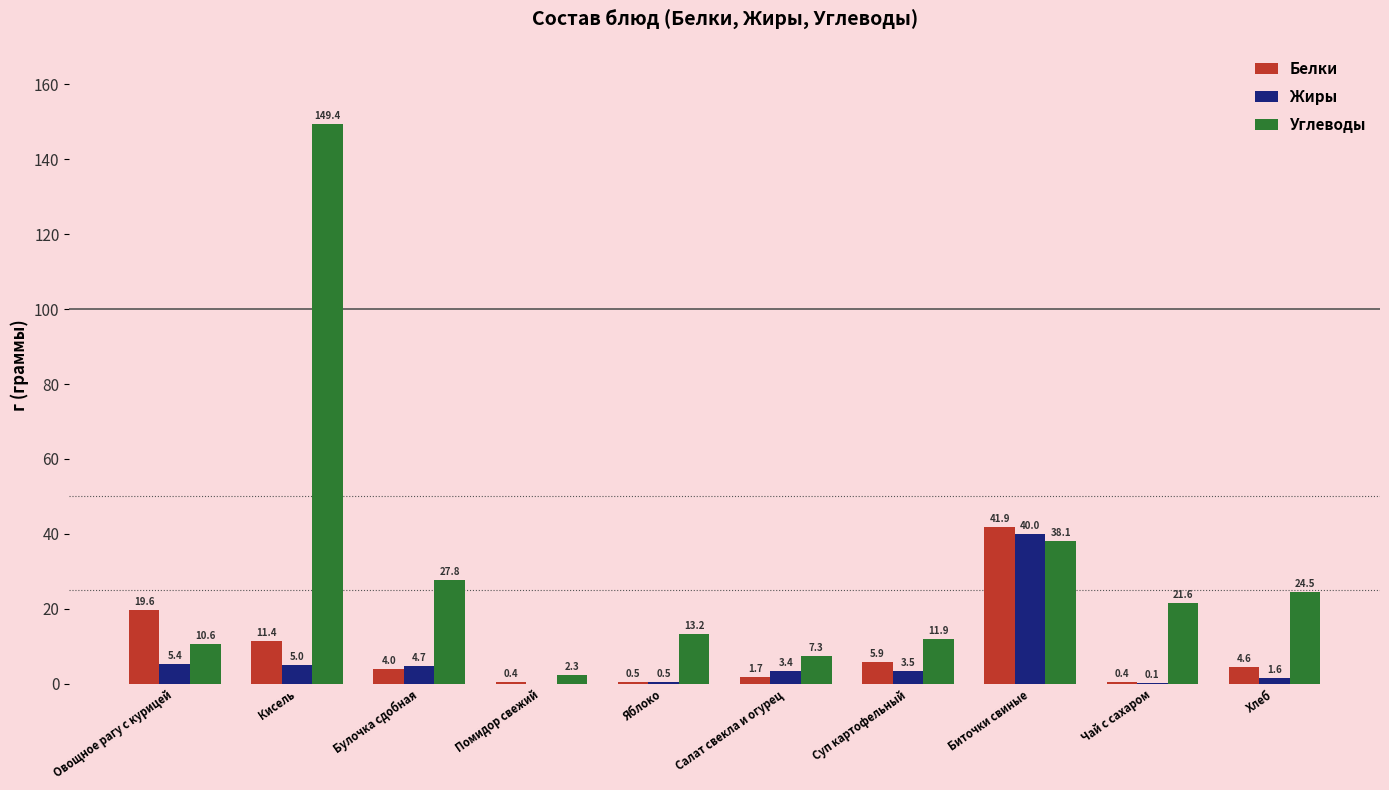

True or false: Углеводы has a value of 21.6 at Чай с сахаром.

True